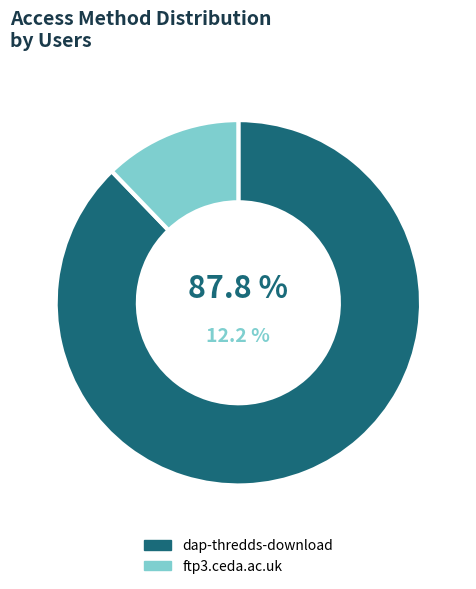

How many slices are in this pie chart?

2